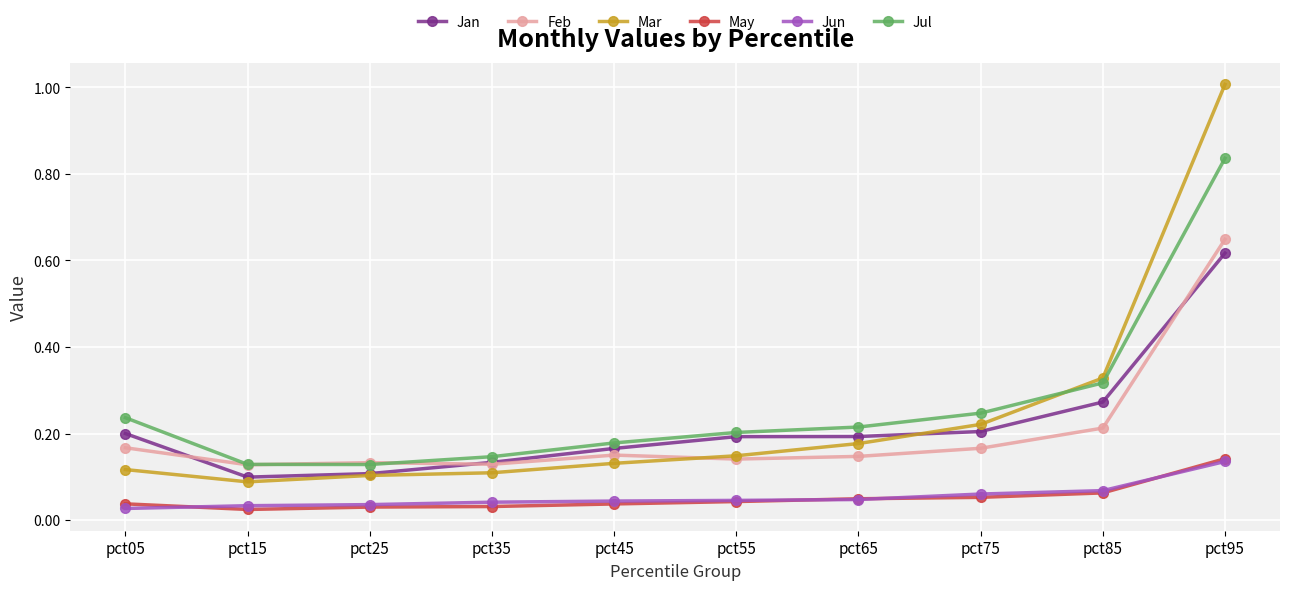

Is it true that Feb equals 0.3 at pct05?

False